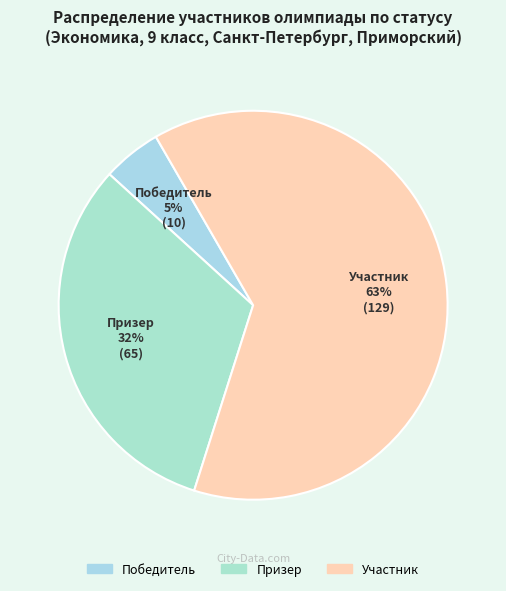

Which slice is the largest?

Участник